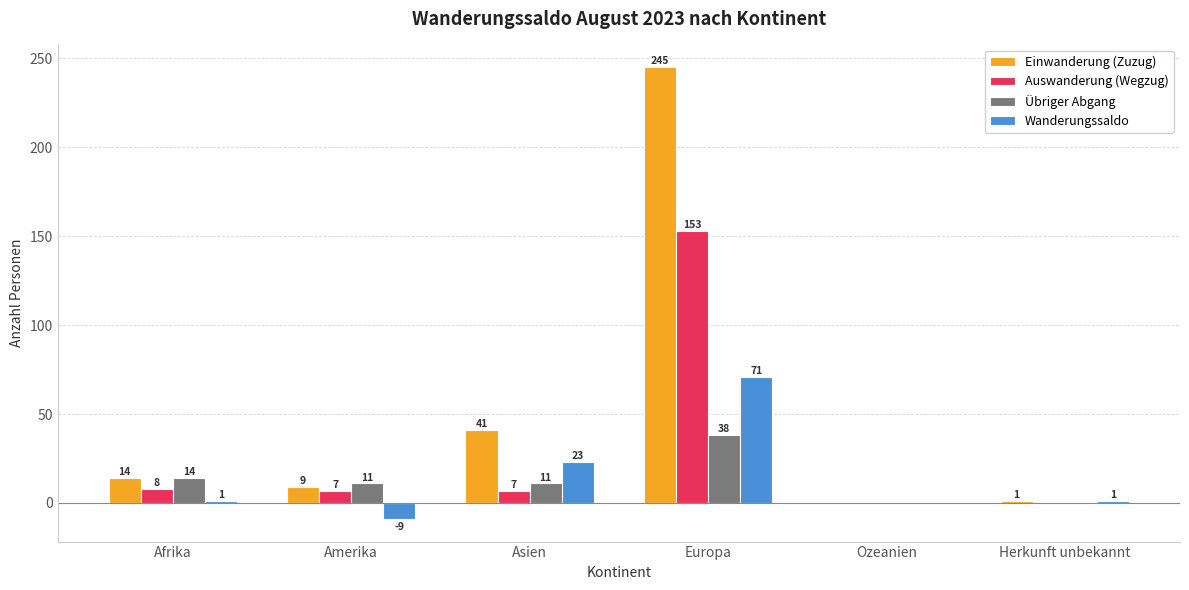

The value of Wanderungssaldo at Asien is 12. True or false?

False